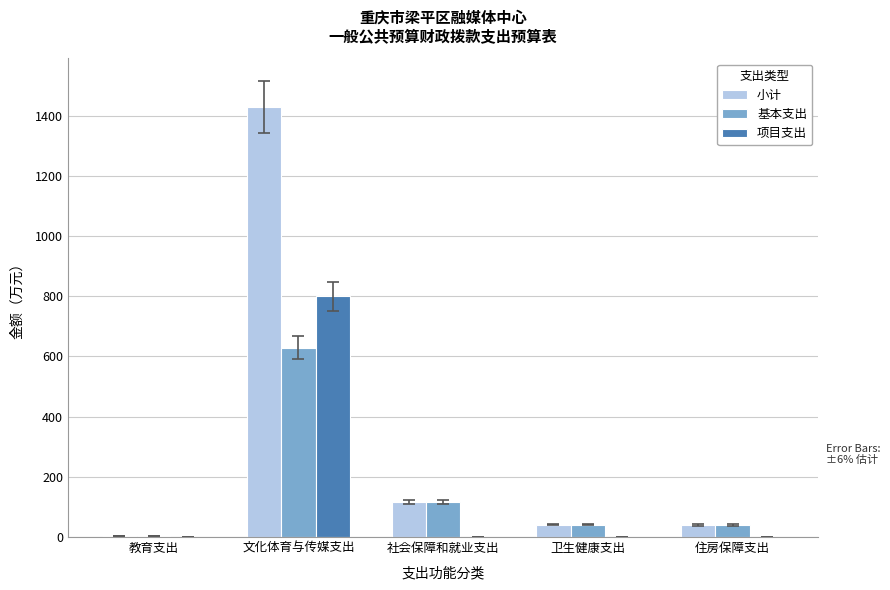

Is it true that 小计 equals 39.7 at 住房保障支出?

True